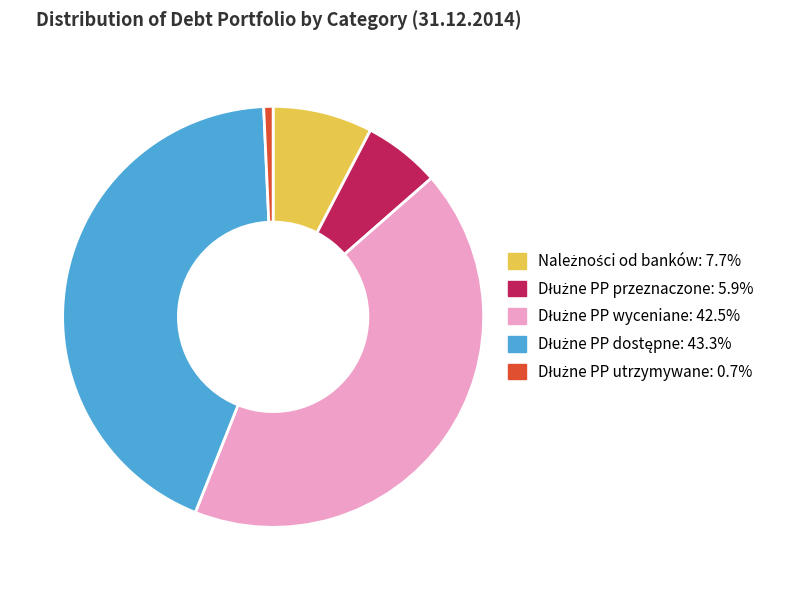

How many slices are in this pie chart?

5